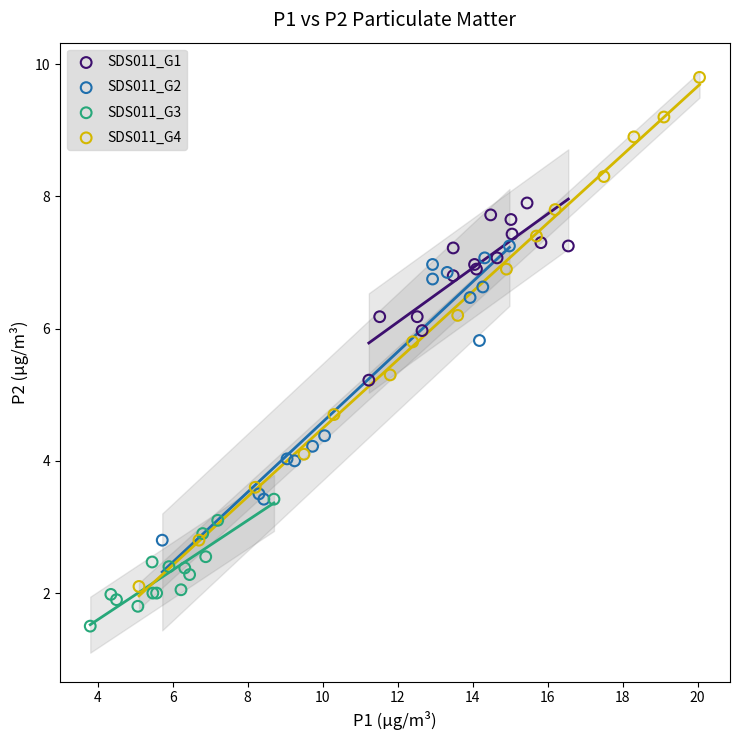

Which series contains the lowest Y value?

SDS011_G3